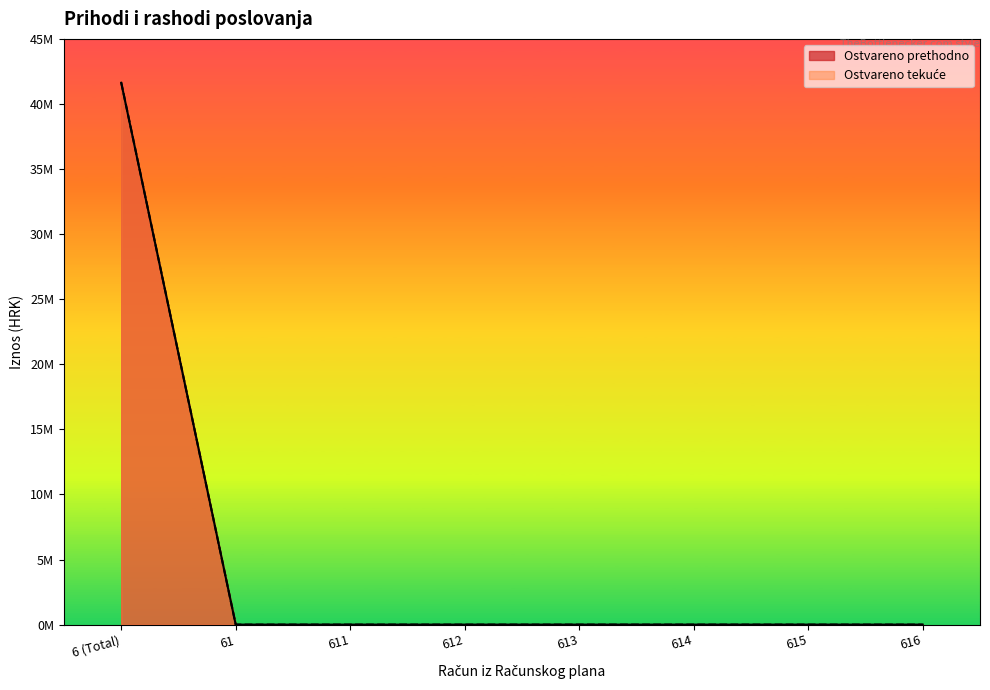

What is the maximum value for Ostvareno tekuce?

41657410